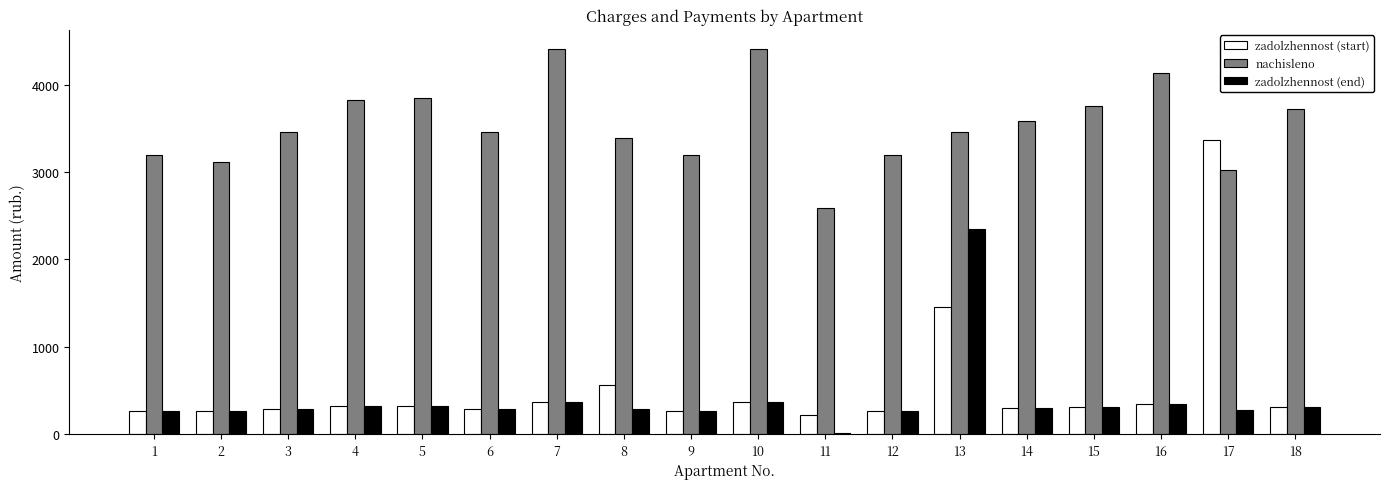

How many bars are there in each group?

3